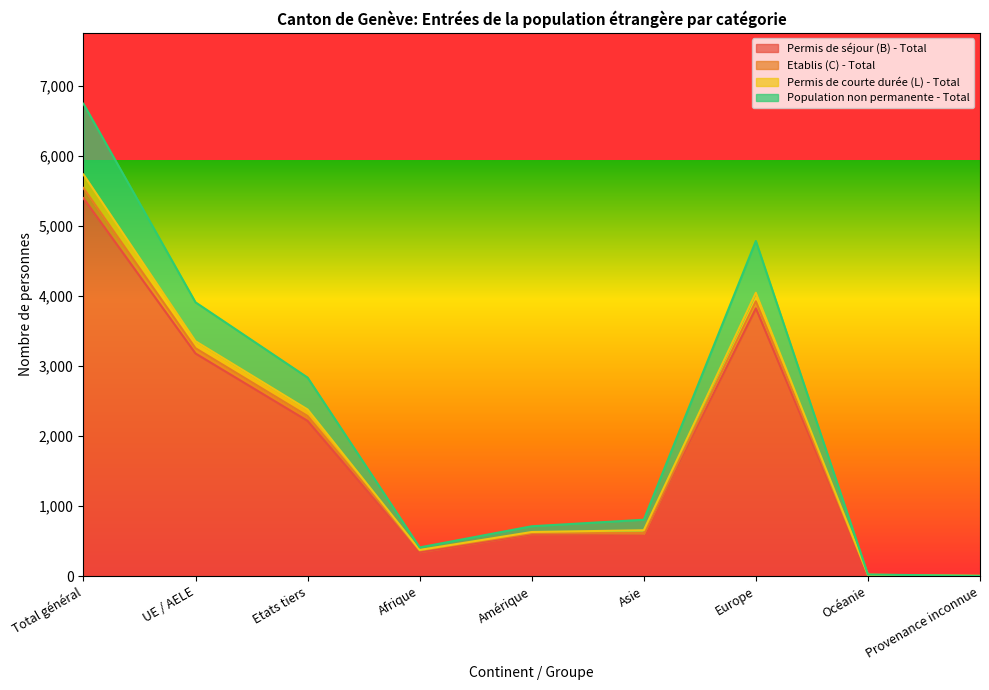

What is the value of the Permis de séjour (B) - Total point at the 2nd from the left?

3179